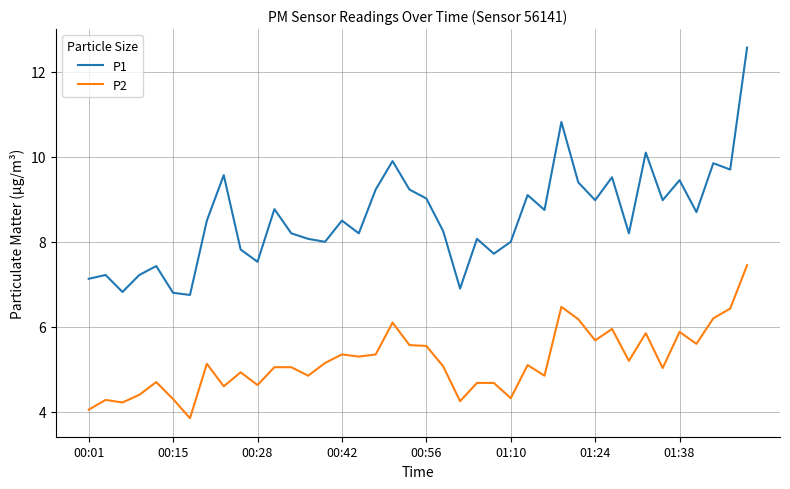

What is the highest value of the P2 series?

7.5